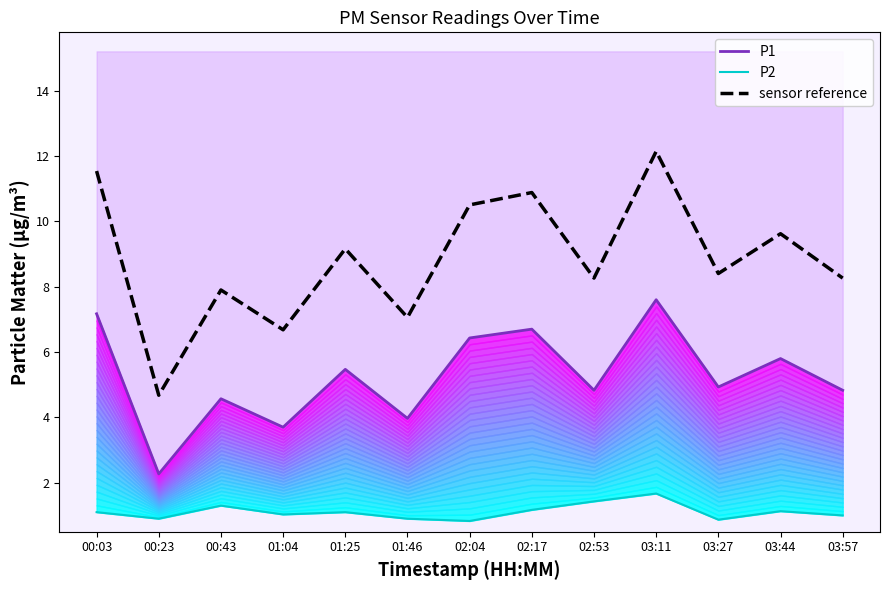

What are all the series names shown in the legend?

P1, P2, sensor reference